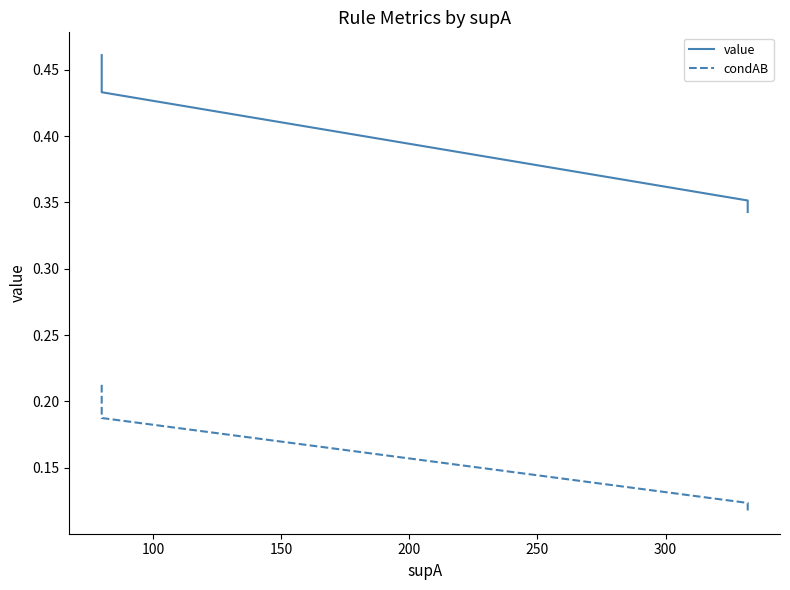

Which series has the largest range (max minus min)?

value